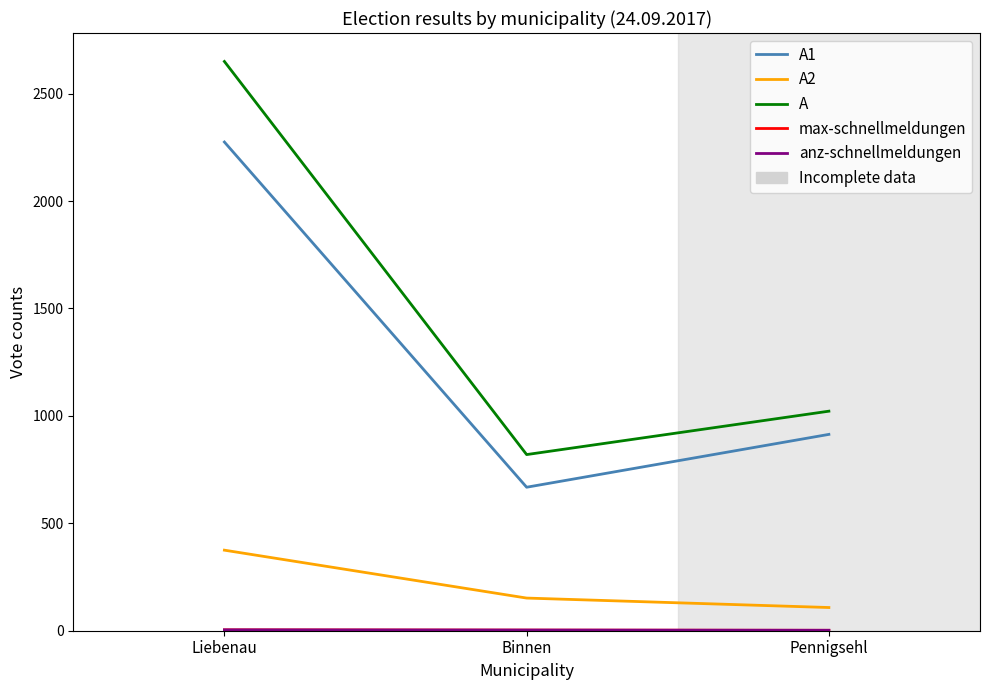

What is the sum of the max-schnellmeldungen values at Binnen and Liebenau?

7